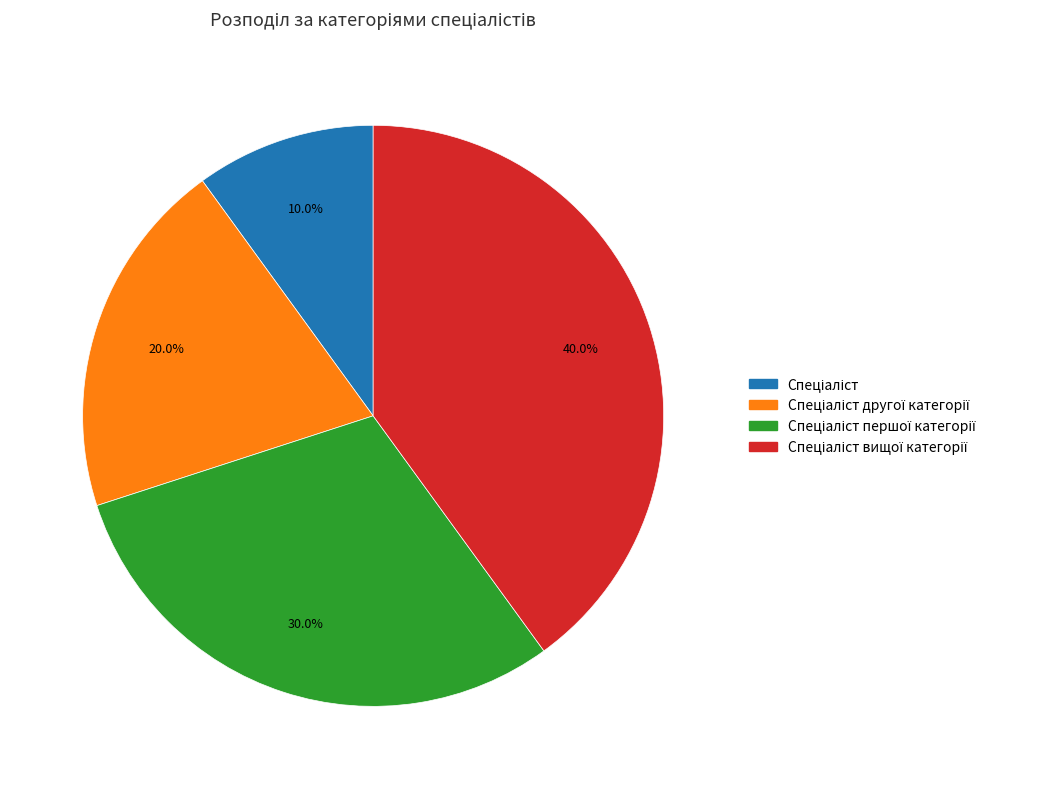

Is there any slice that represents more than half of the pie?

No